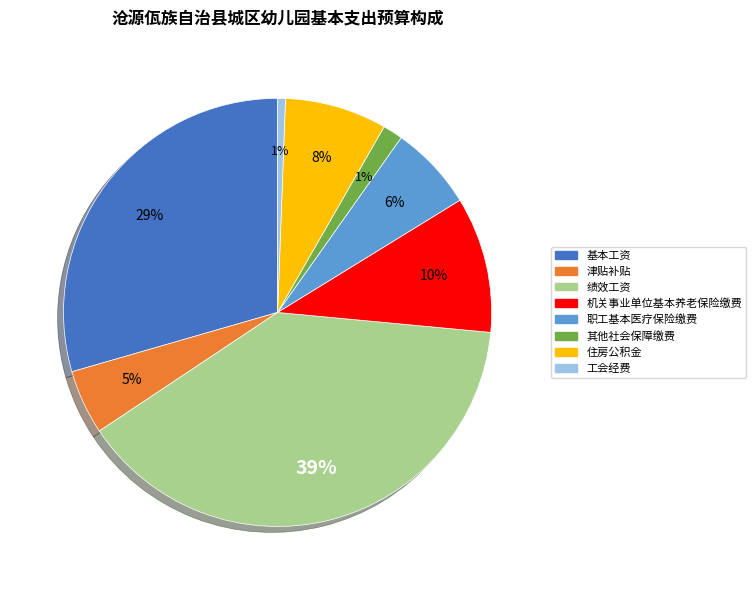

Rank the categories by value from highest to lowest.

绩效工资, 基本工资, 机关事业单位基本养老保险缴费, 住房公积金, 职工基本医疗保险缴费, 津贴补贴, 其他社会保障缴费, 工会经费